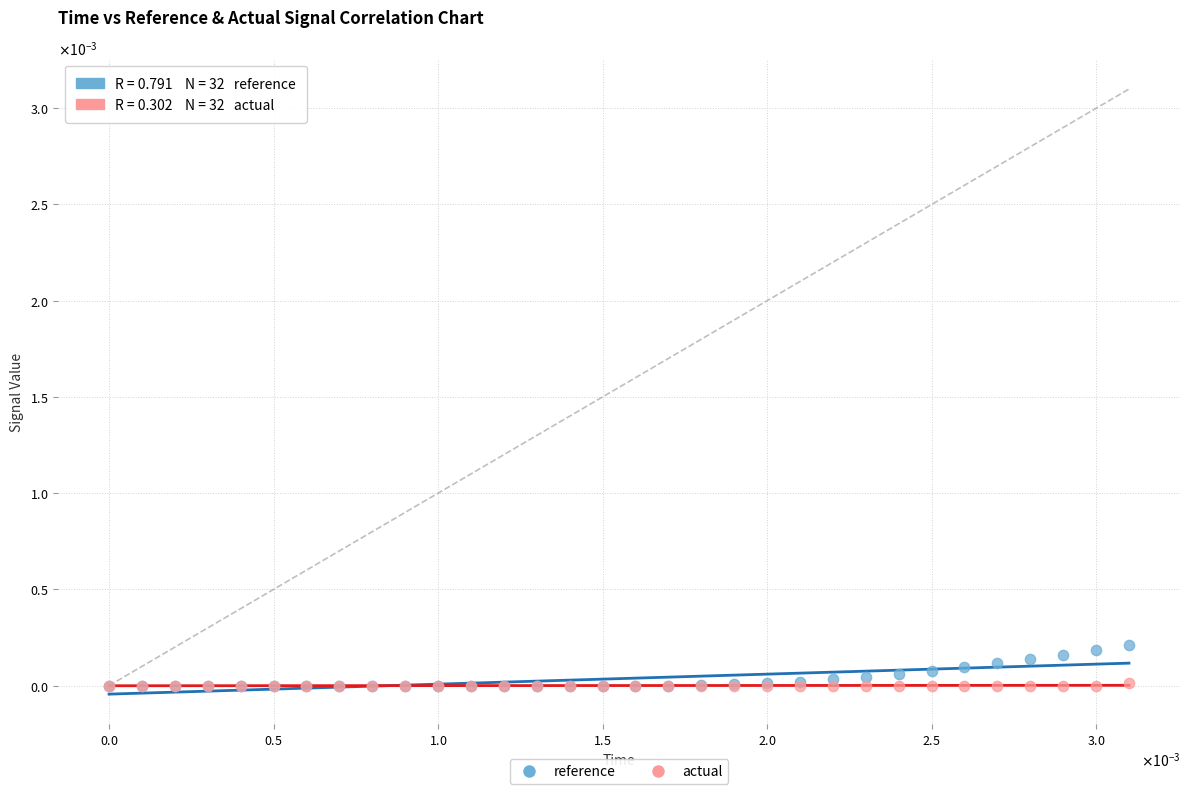

What are all the series names shown in the legend?

reference, actual